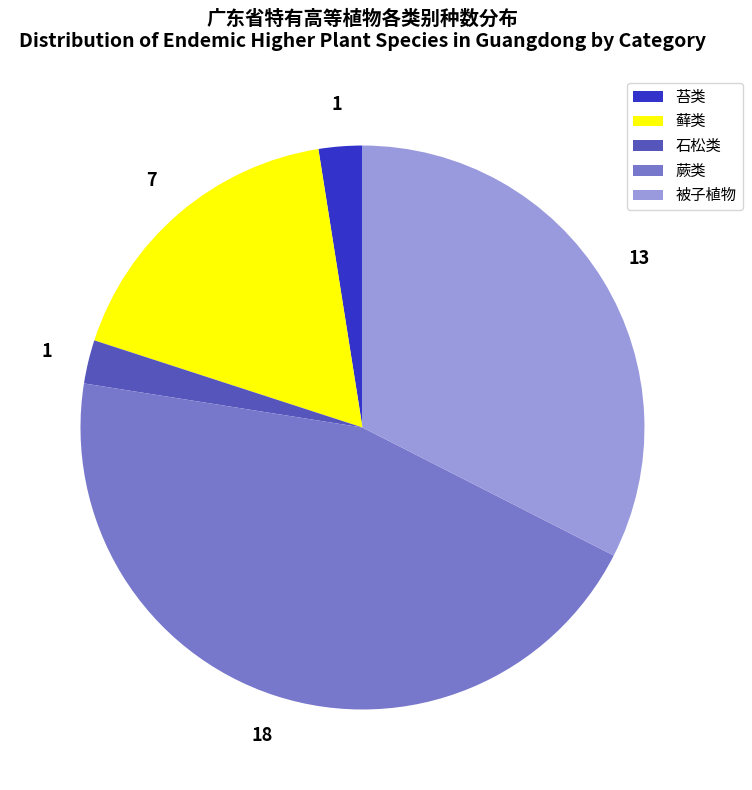

How many segments does this pie chart have?

5